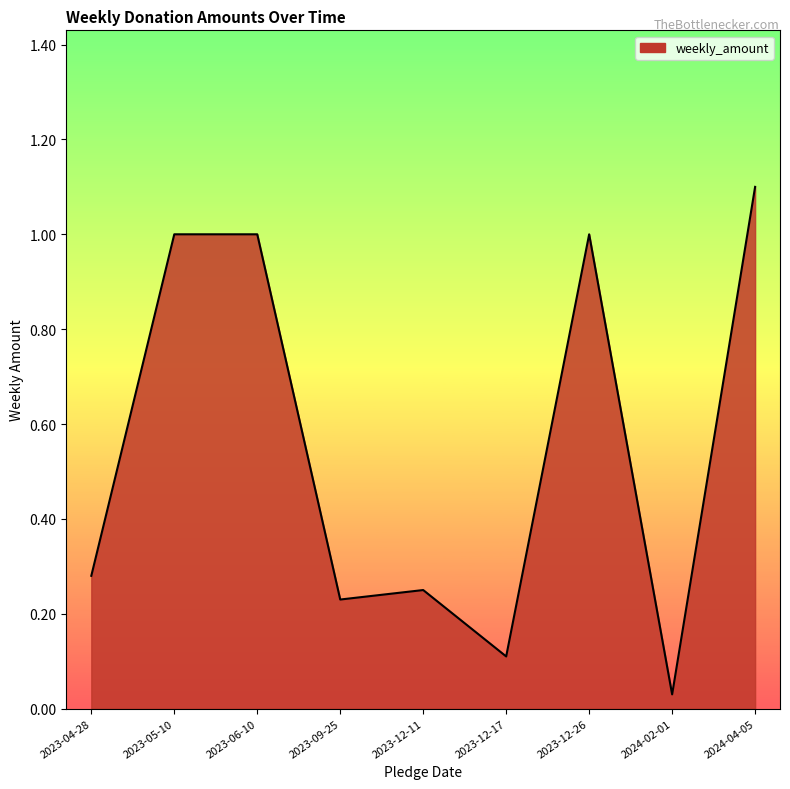

Between 2023-04-28 and 2023-06-10, which is larger?

2023-06-10